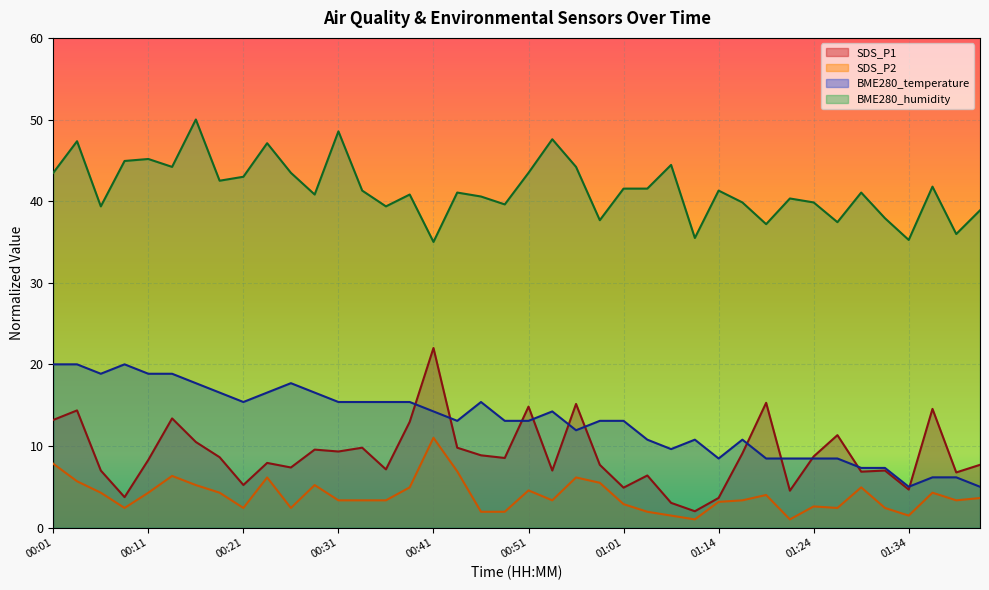

Is the value of BME280_temperature at 01:31 greater than the value of SDS_P1 at 00:53?

Yes